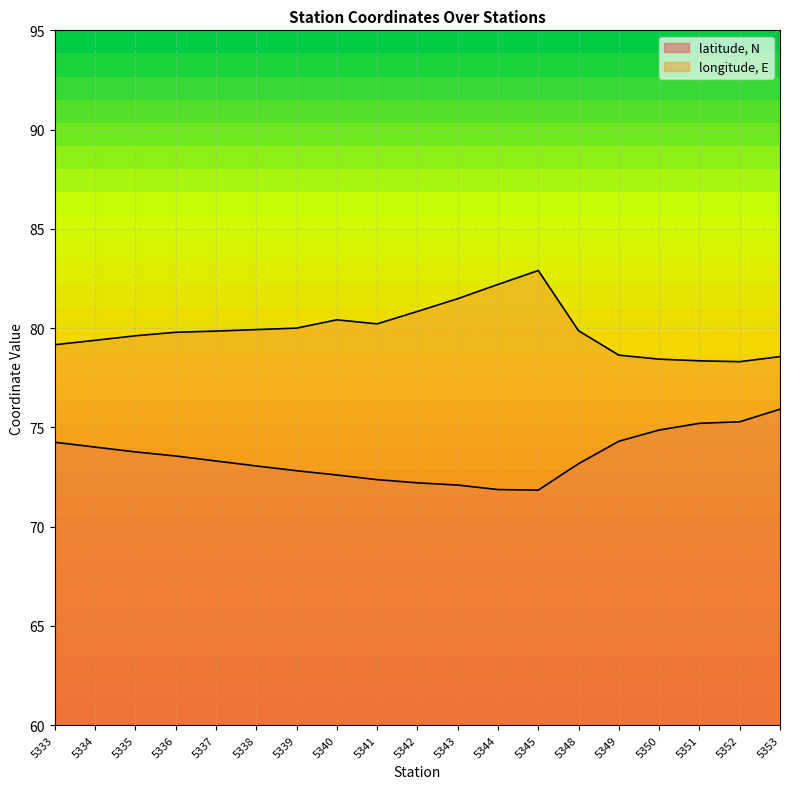

What is the difference between the maximum and minimum values in the longitude, E series?

4.6